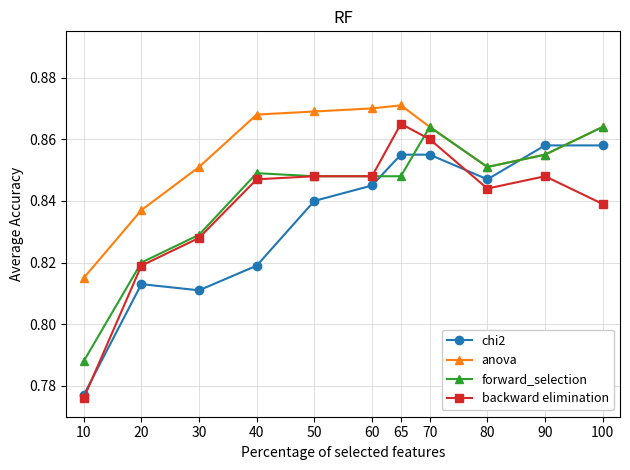

Which series has the largest total across all categories?

anova